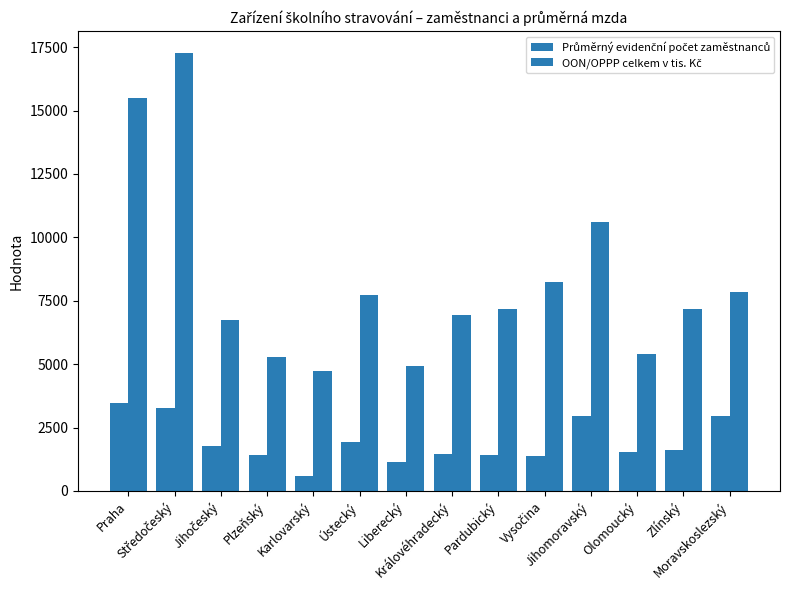

Reading right to left, what are all the values shown in this chart?

Průměrný evidenční počet zaměstnanců: Moravskoslezský=2966.9	Zlínský=1627.0	Olomoucký=1551.0	Jihomoravský=2934.5	Vysočina=1368.9	Pardubický=1418.1	Královéhradecký=1444.6	Liberecký=1126.8	Ústecký=1924.1	Karlovarský=599.7	Plzeňský=1428.1	Jihočeský=1779.6	Středočeský=3272.7	Praha=3482.3
OON/OPPP celkem v tis. Kč: Moravskoslezský=7838.5	Zlínský=7191.0	Olomoucký=5417.9	Jihomoravský=10611.8	Vysočina=8231.1	Pardubický=7180.6	Královéhradecký=6929.1	Liberecký=4941.4	Ústecký=7743.8	Karlovarský=4729.5	Plzeňský=5272.4	Jihočeský=6742.6	Středočeský=17272.4	Praha=15493.9